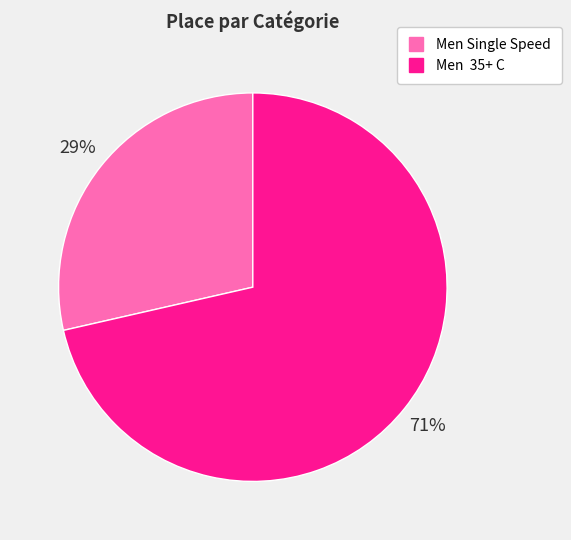

Which category has the biggest portion of the pie?

Men 35+ C